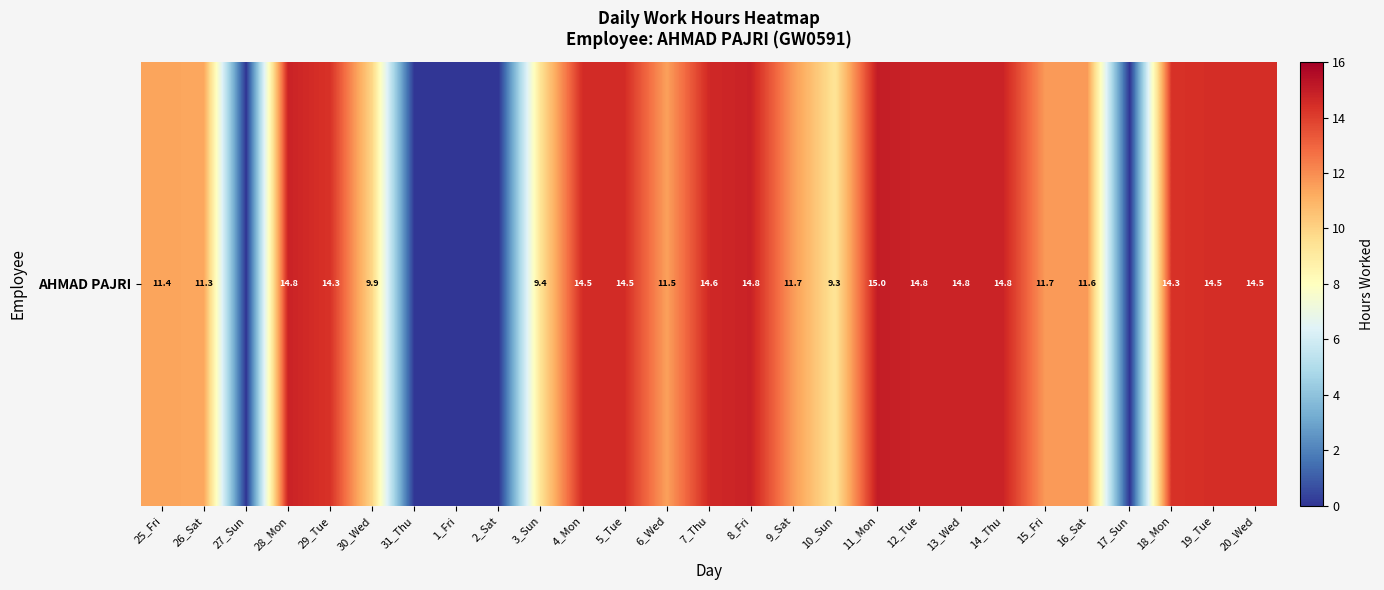

Read the value at 20_Wed.

14.5